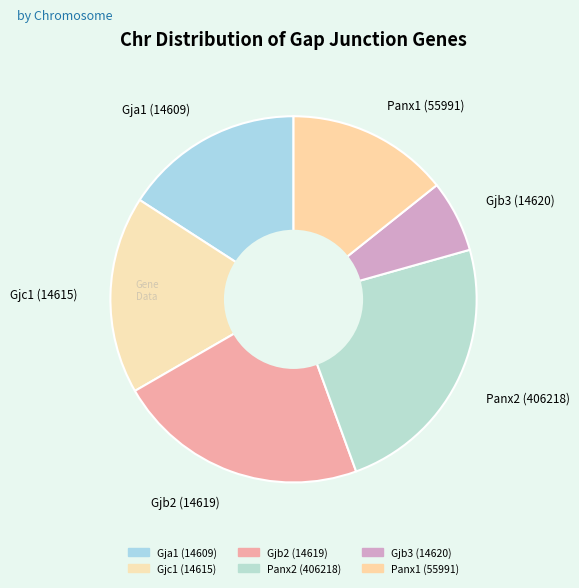

What is the largest slice in the pie chart?

Panx2 (406218)